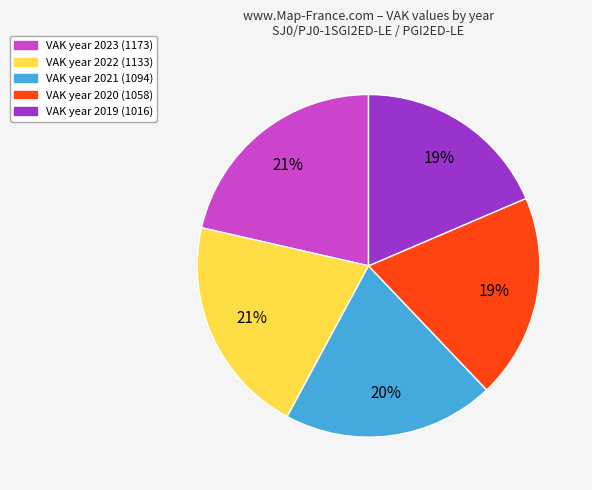

To the nearest percent, what is the average slice percentage?

20%